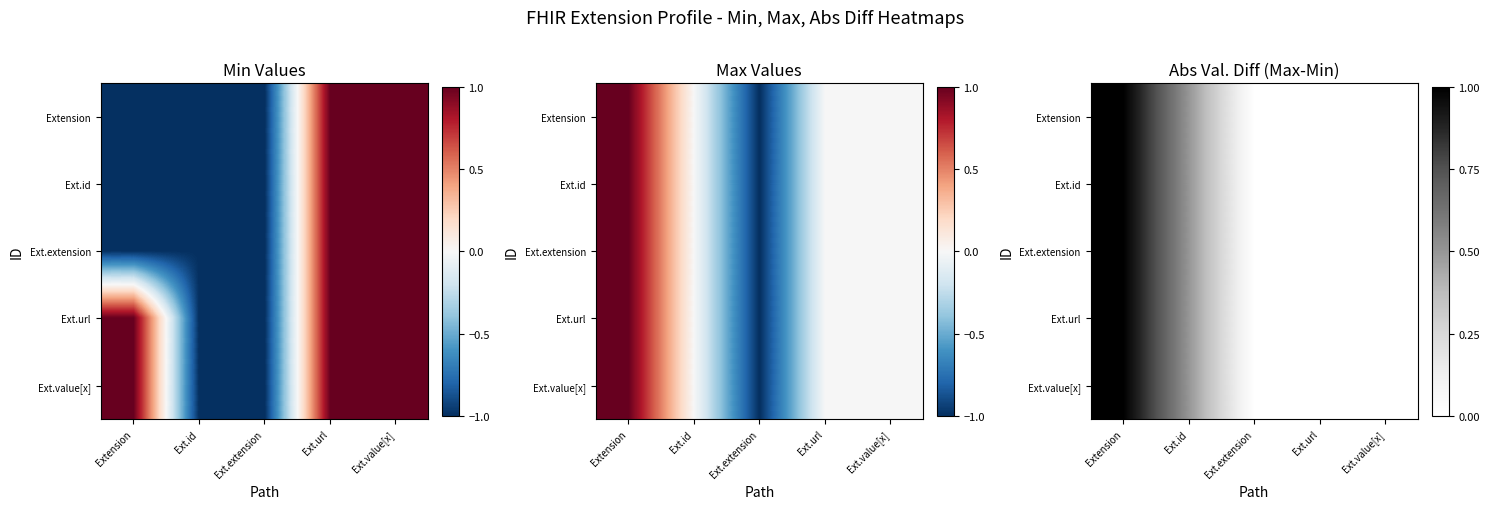

What is the maximum value for Ext.value[x]?

1.0